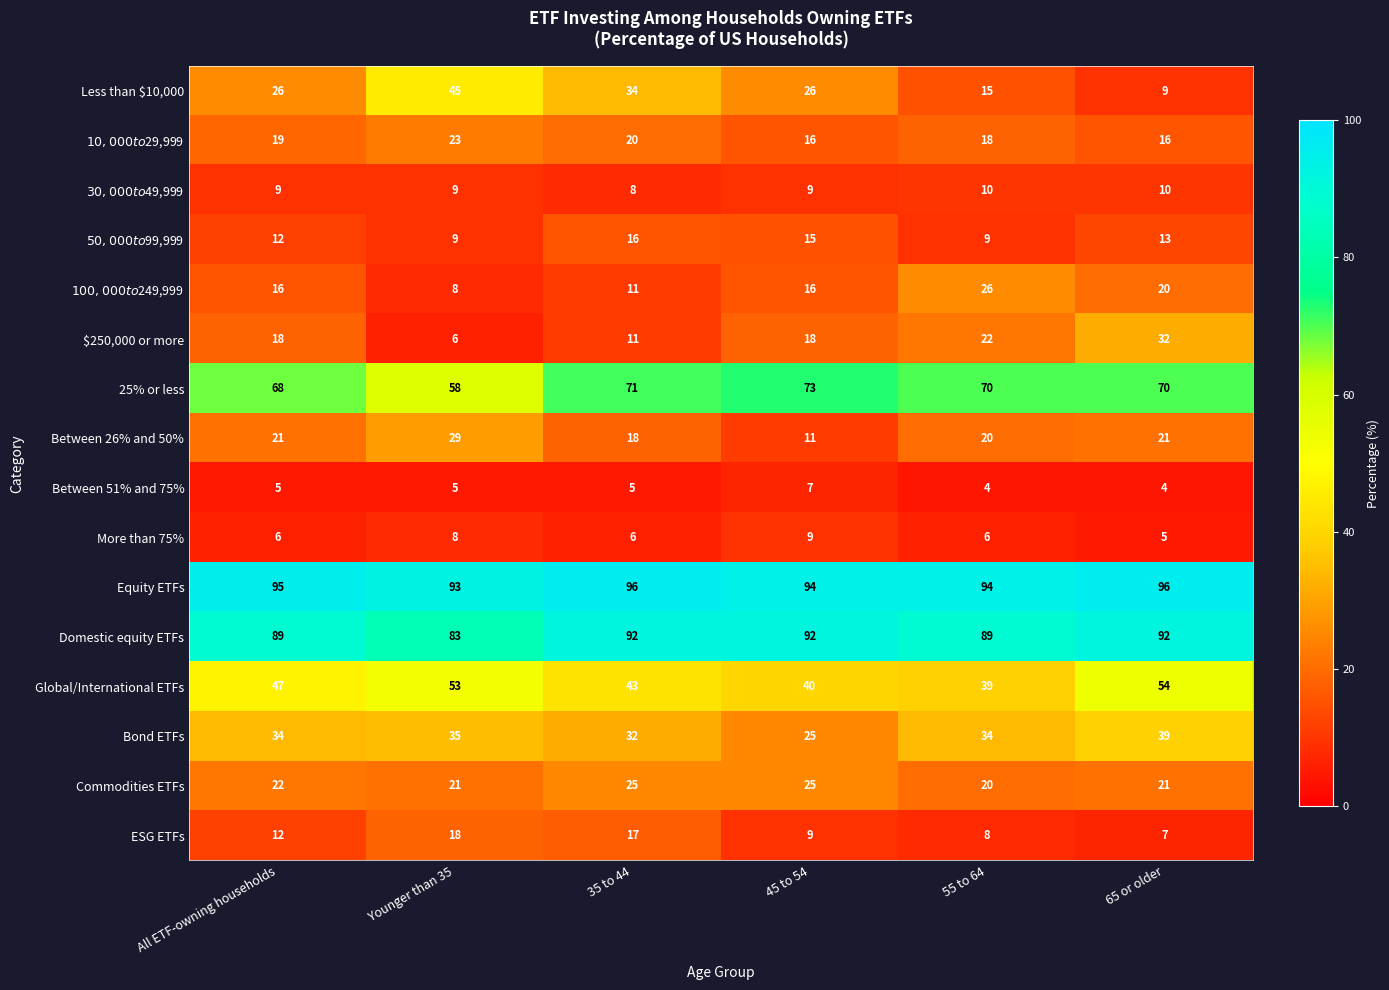

What is the highest value of the ESG ETFs series?

18